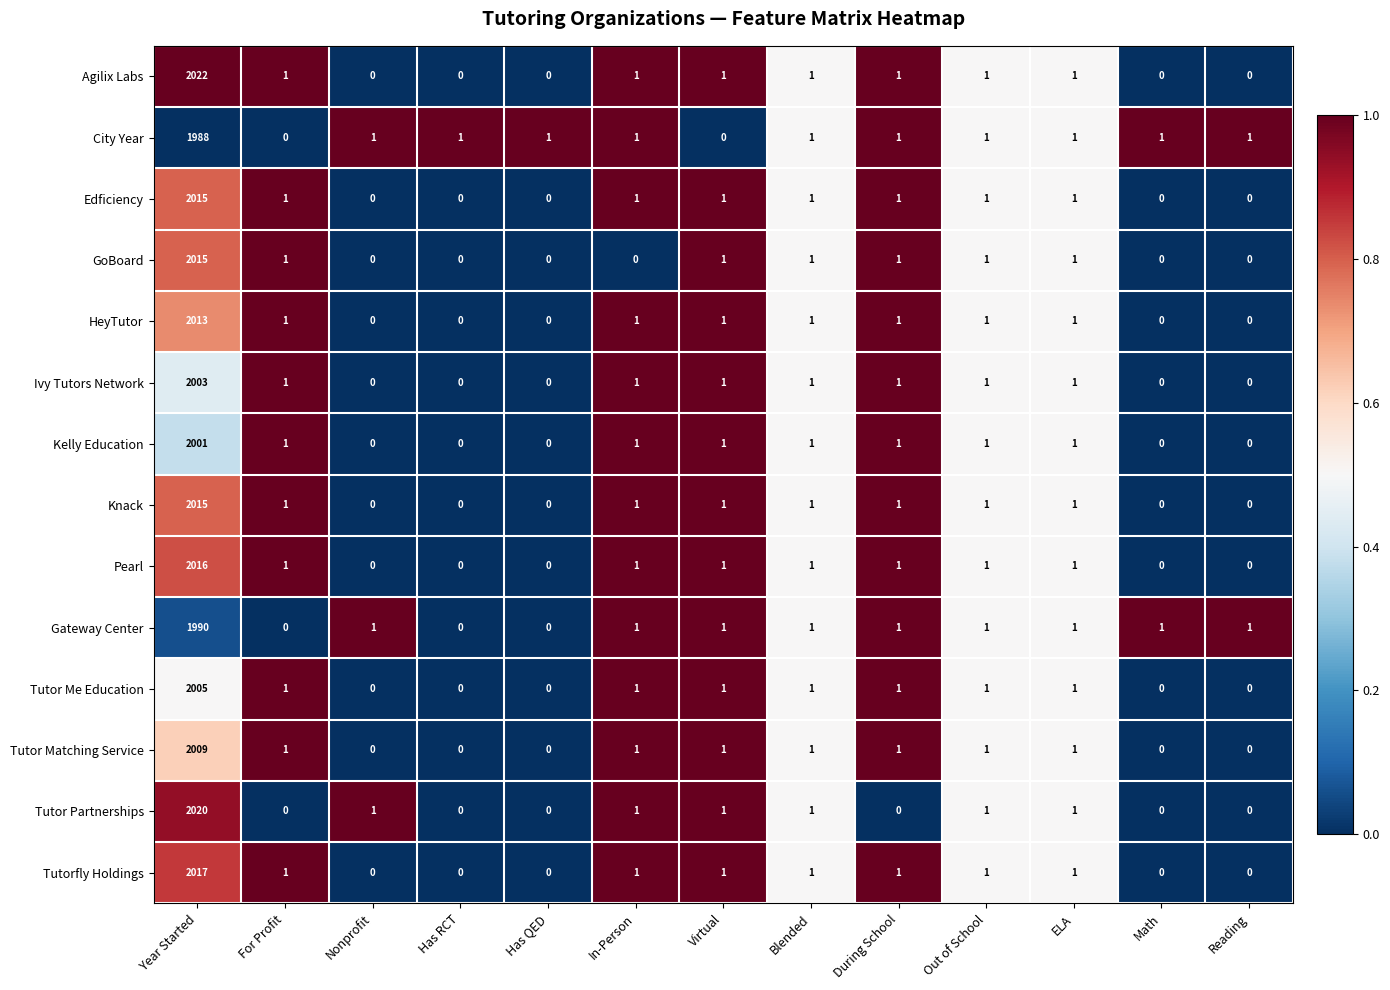

At which label does Tutor Me Education reach its peak?

Year Started